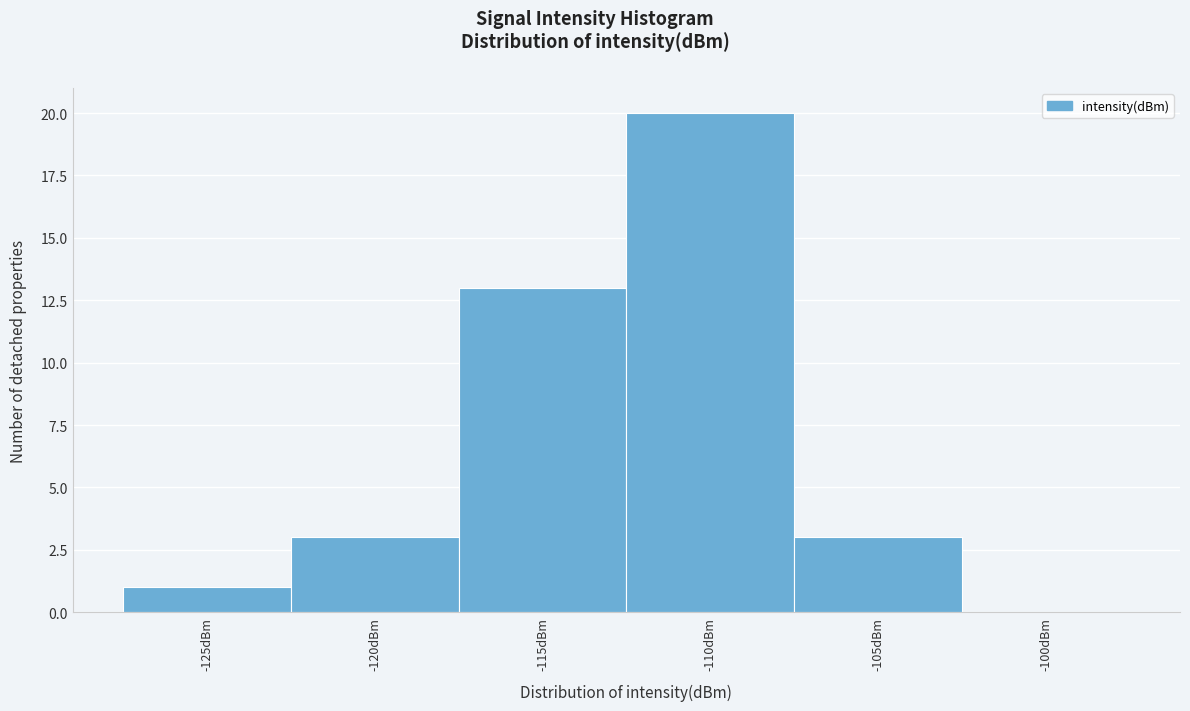

Reading right to left, transcribe all the data shown in this chart.

-100dBm=0	-105dBm=3	-110dBm=20	-115dBm=13	-120dBm=3	-125dBm=1